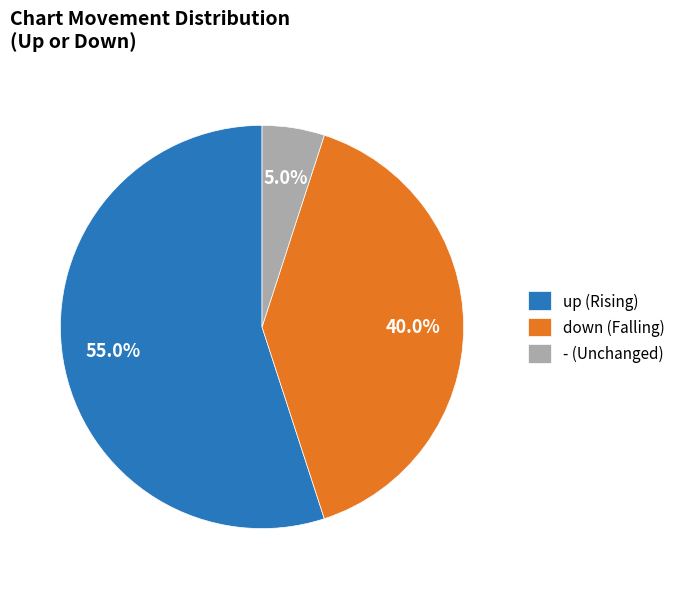

To the nearest percent, what is the difference between the down and up slice percentages?

15%